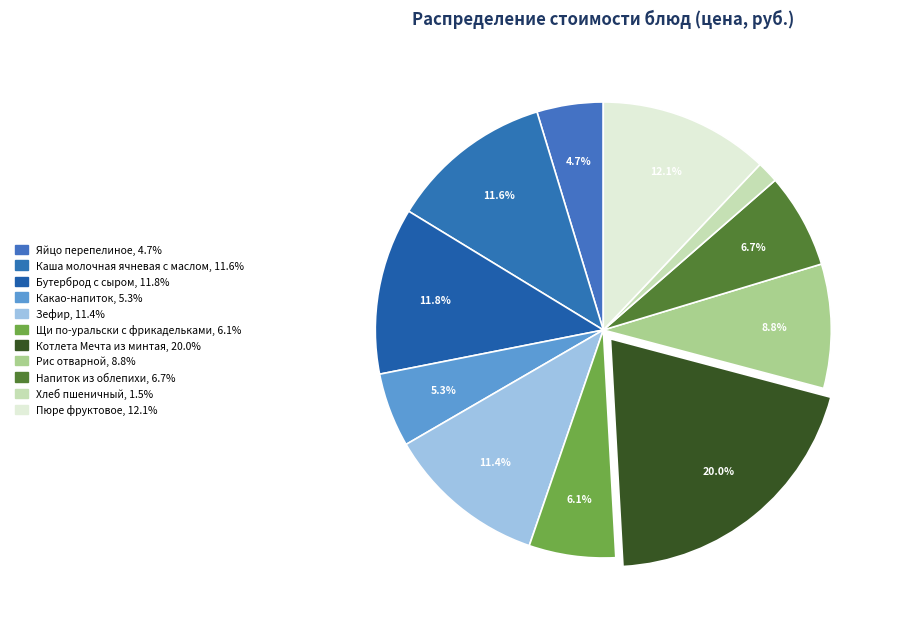

The Пюре фруктовое slice represents 2% of the pie. True or false?

False